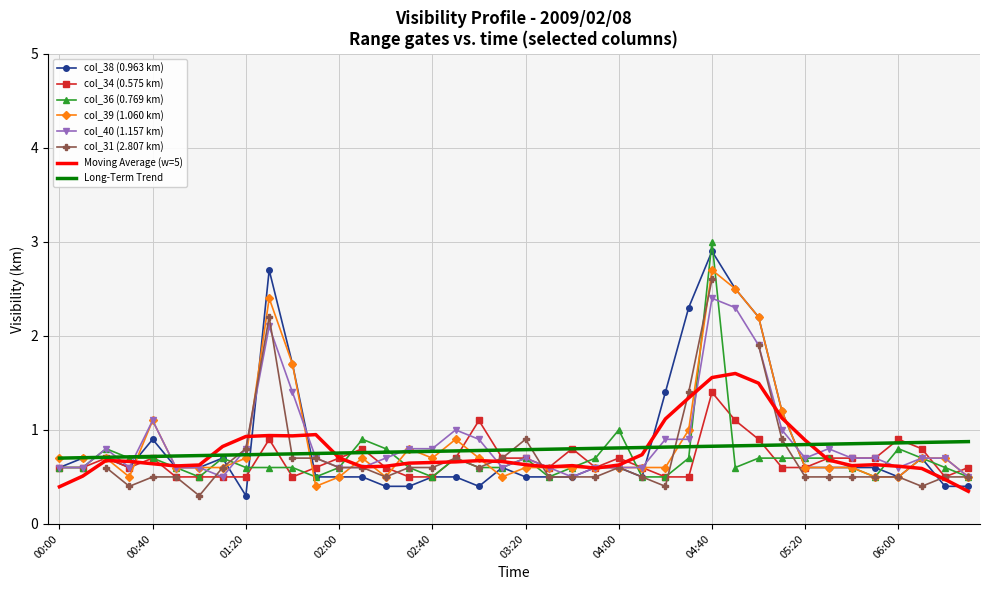

What is the value of the col_36 (0.769 km) point at the 37th from the left?

0.8